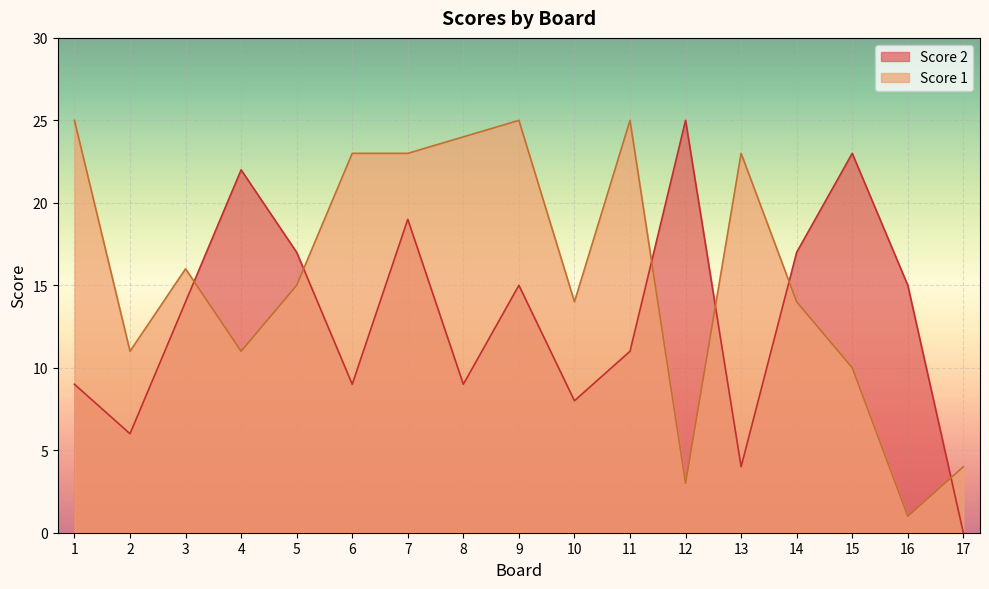

Which has a higher value, 12 or 16?

12